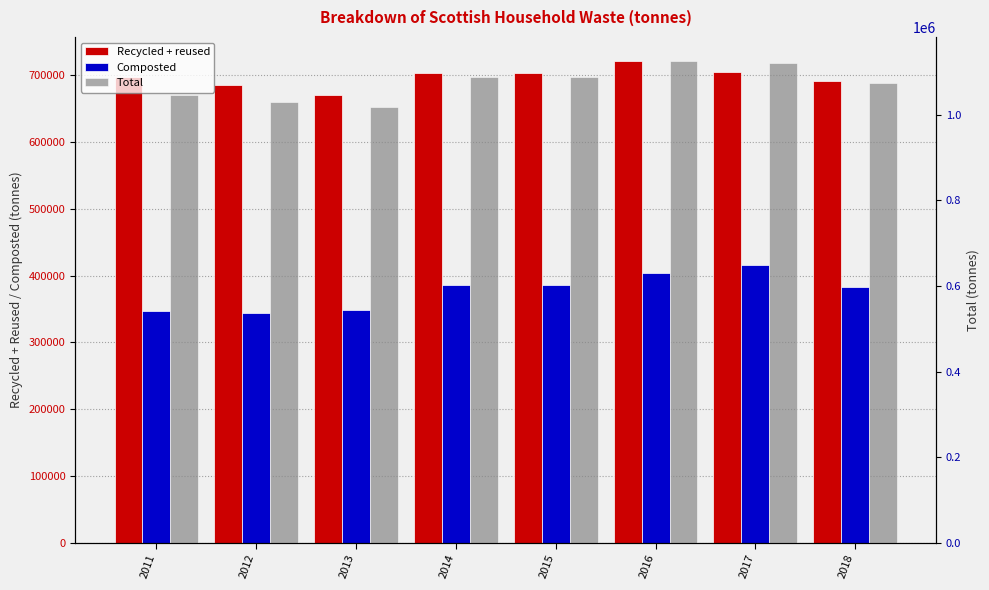

Reading left to right, what are all the values shown in this chart?

Recycled + reused: 2011=697904.2	2012=685648.3	2013=669755.9	2014=703152.4	2015=703152.4	2016=721181.3	2017=705370.0	2018=691966.3
Composted: 2011=347109.0	2012=343501.4	2013=348432.7	2014=385273.4	2015=385273.4	2016=403743.2	2017=415198.0	2018=382715.7
Total: 2011=1045013.2	2012=1029149.6	2013=1018188.6	2014=1088425.8	2015=1088425.8	2016=1124924.5	2017=1120568.0	2018=1074682.1